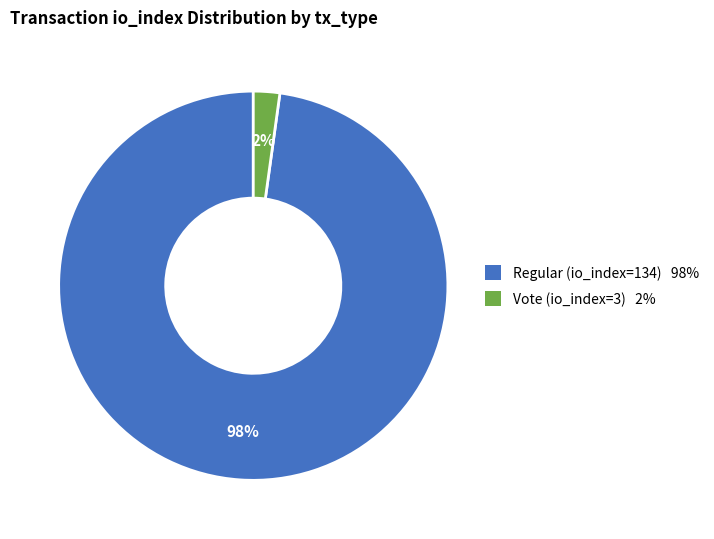

Is there a majority slice in this chart?

Yes